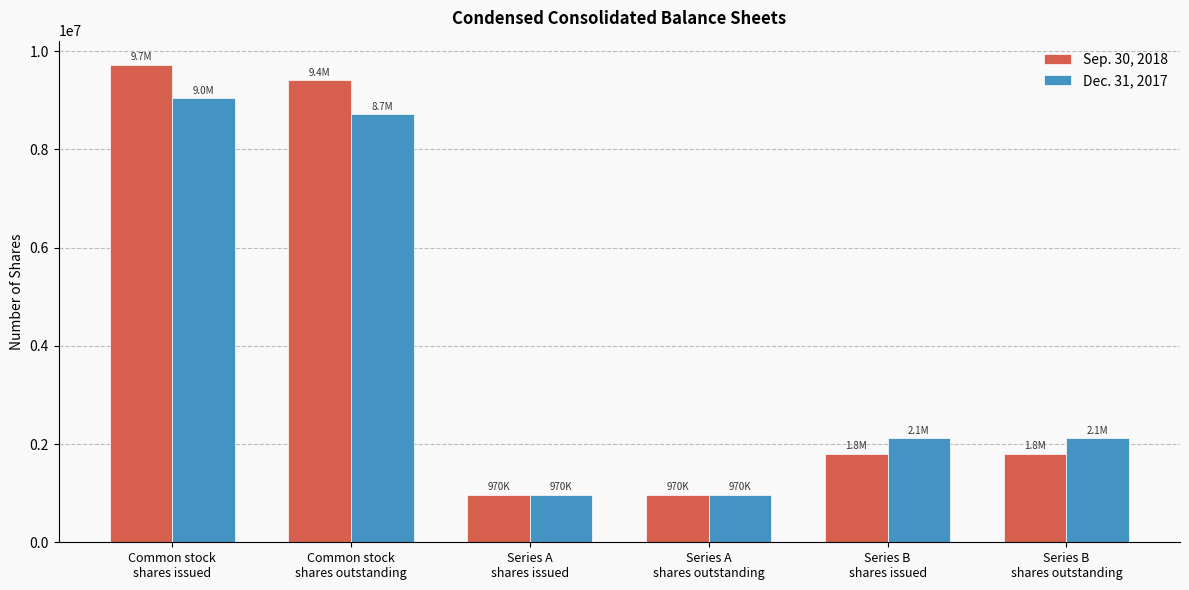

What is the difference between the highest and lowest values at Common stock
shares issued?

686348